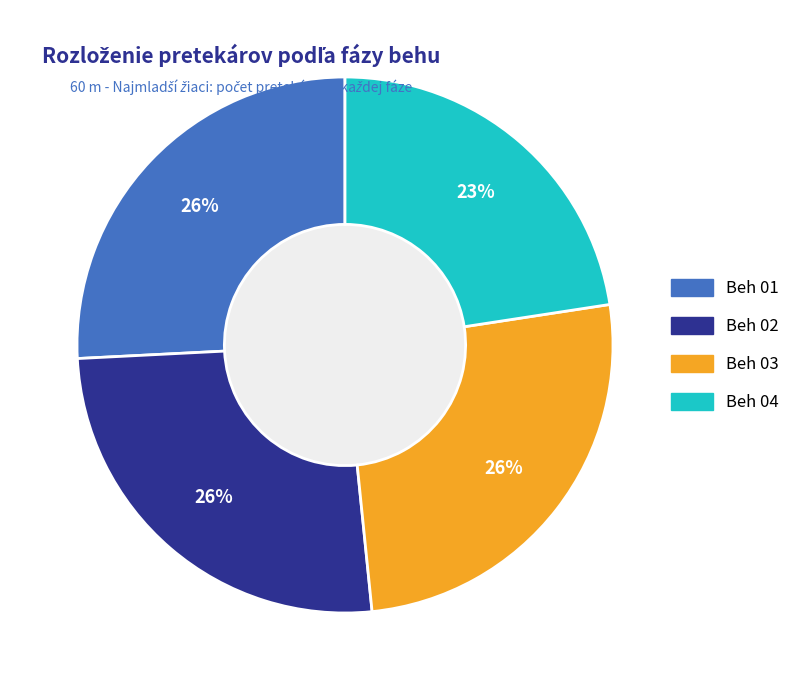

How many slices are in this pie chart?

4